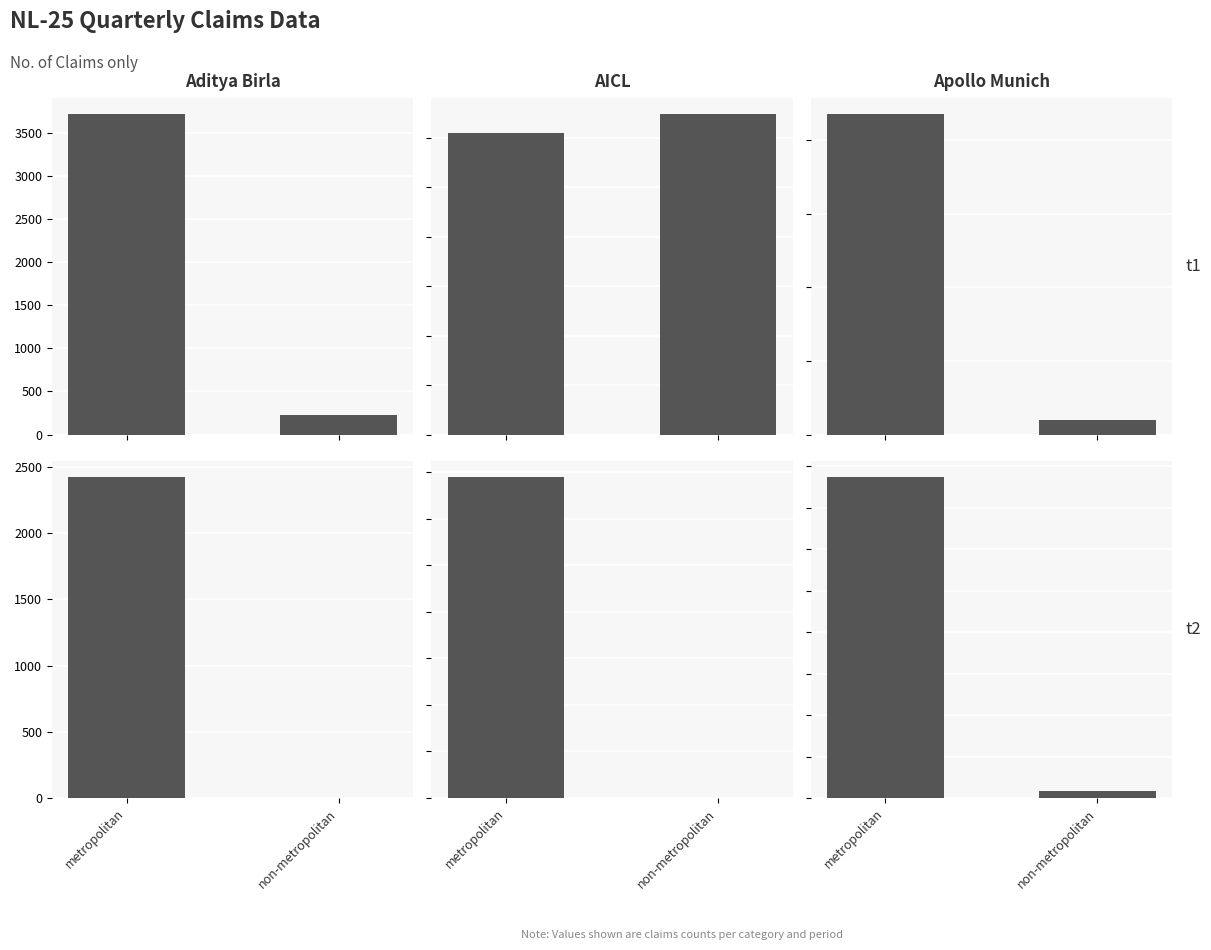

How many data points in Aditya Birla are less than 2419?

1